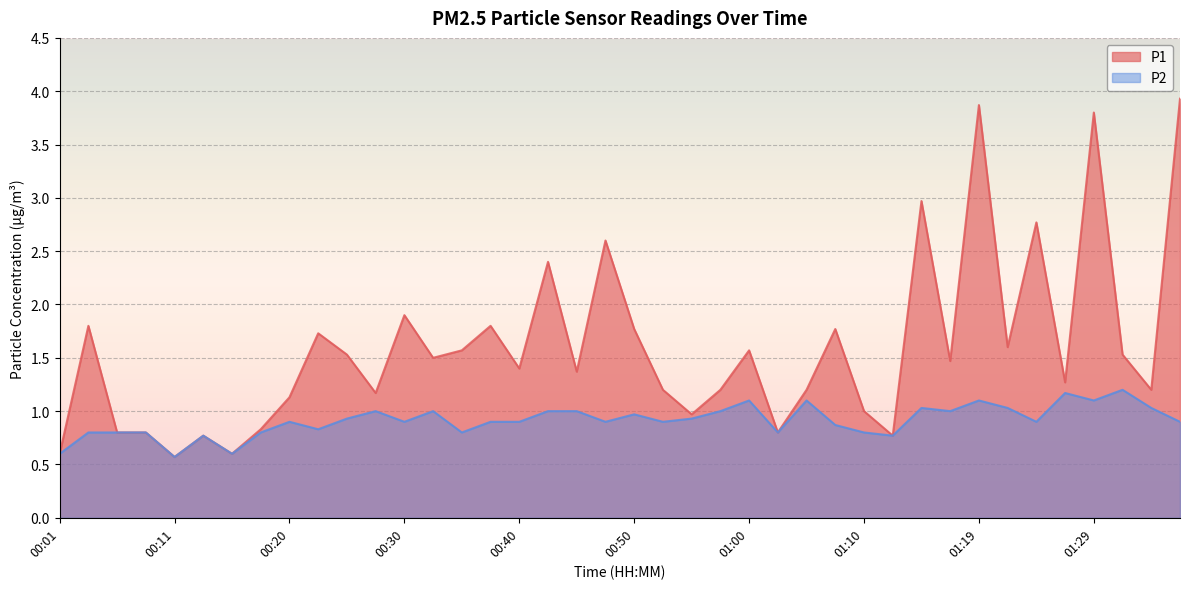

What is the total value across all series at 00:38?

2.7